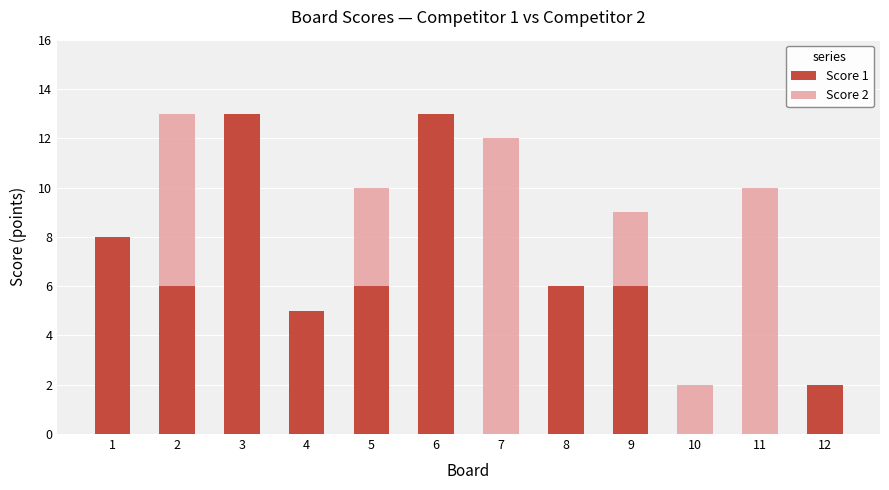

What value does the Score 1 series have at 1?

8